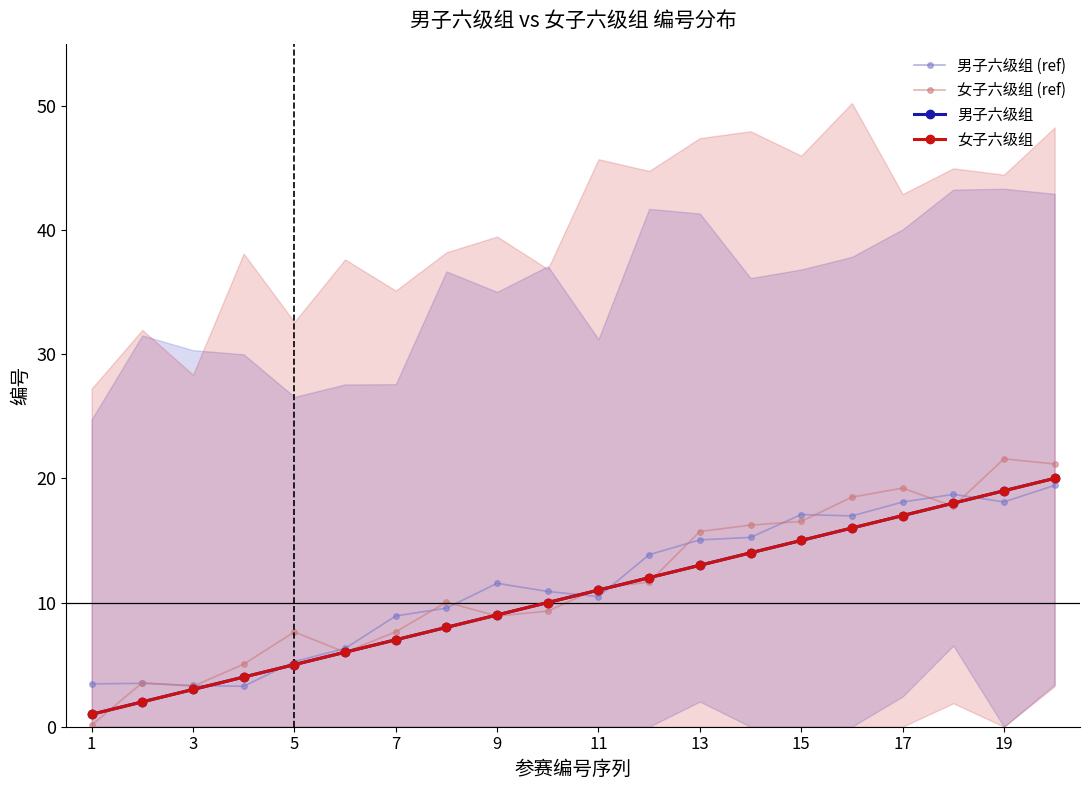

What is the value of the 女子六级组 (ref) point at the 10th from the left?

9.3